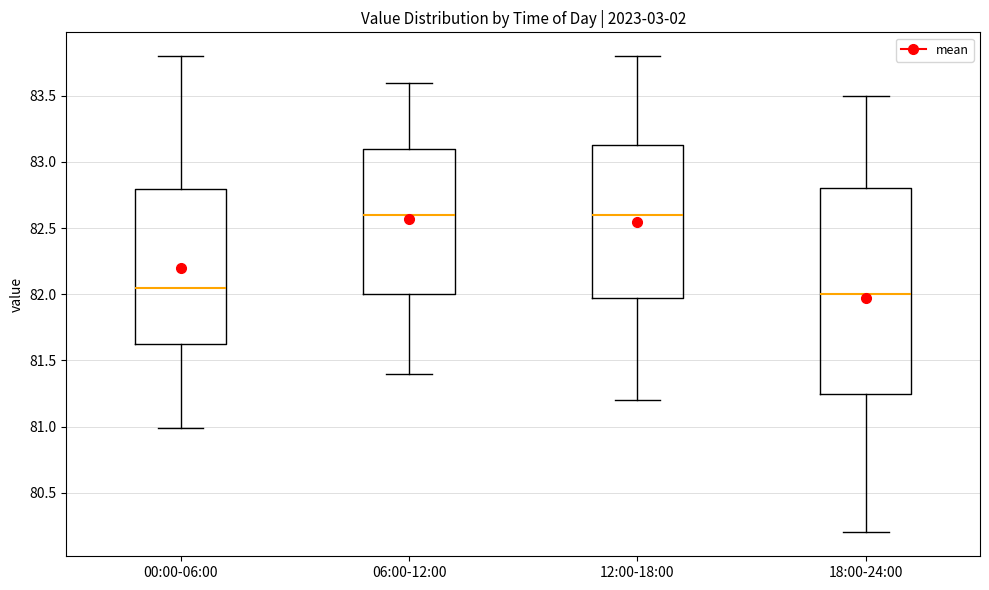

Where does the upper whisker of the box for 06:00-12:00 end on the y-axis? The values are not printed on the chart, so give them approximately, as read against the axis.

83.60